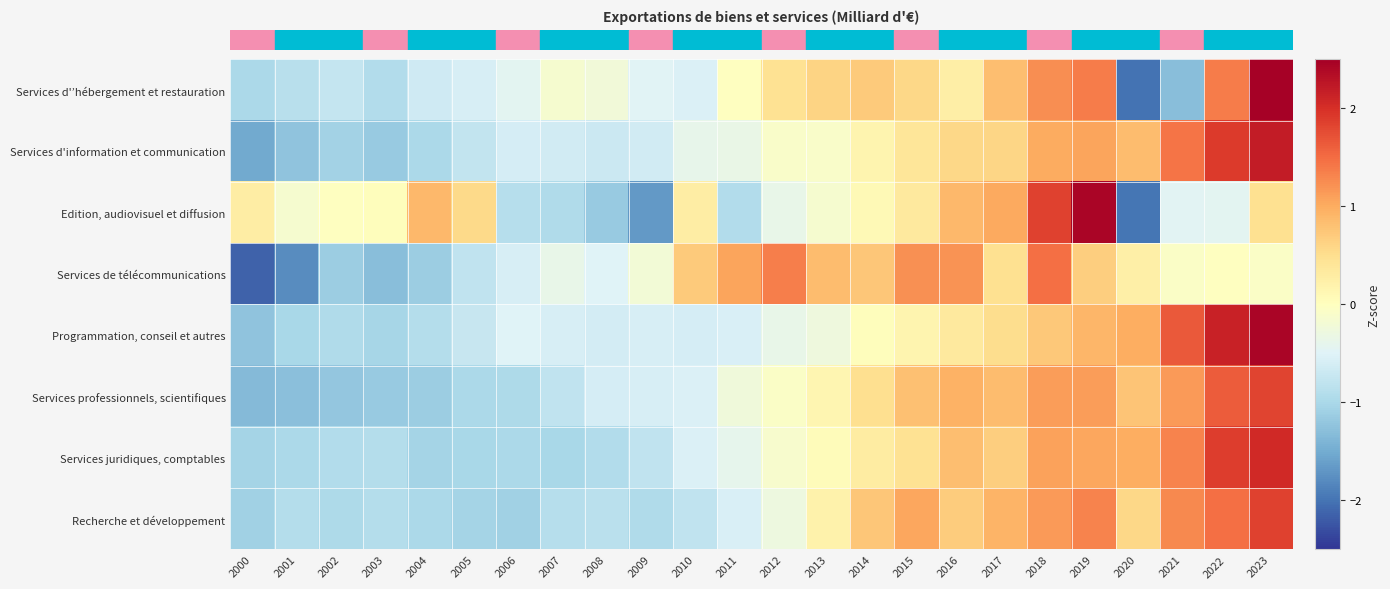

How many distinct data groups are displayed?

8